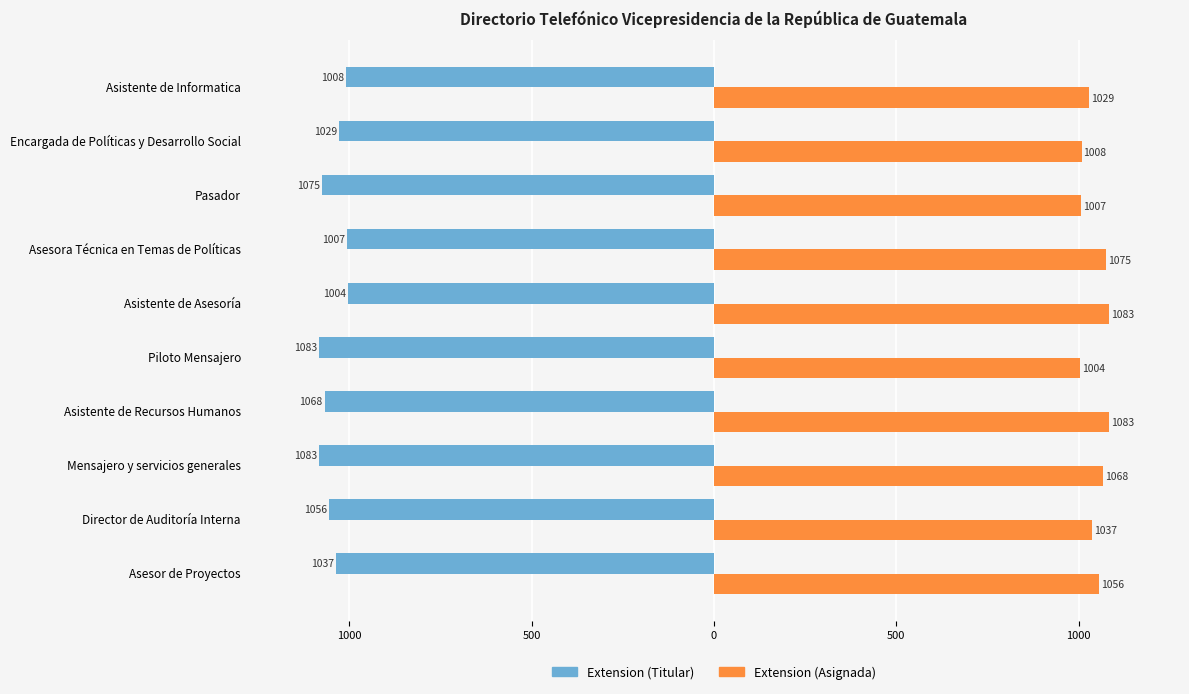

The Extension2 series shows 1799 at Asistente de Recursos Humanos. True or false?

False